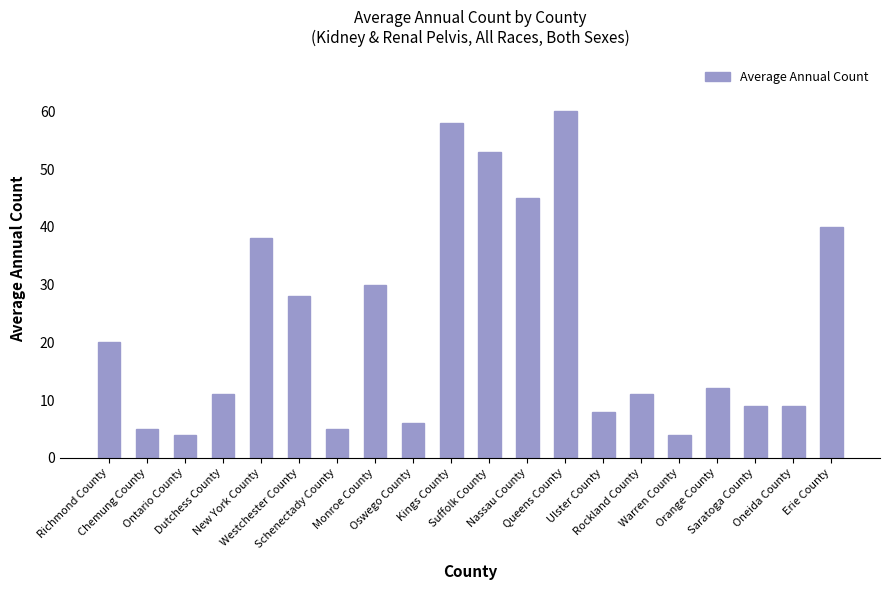

Where is the data nearest to the value 32?

Monroe County